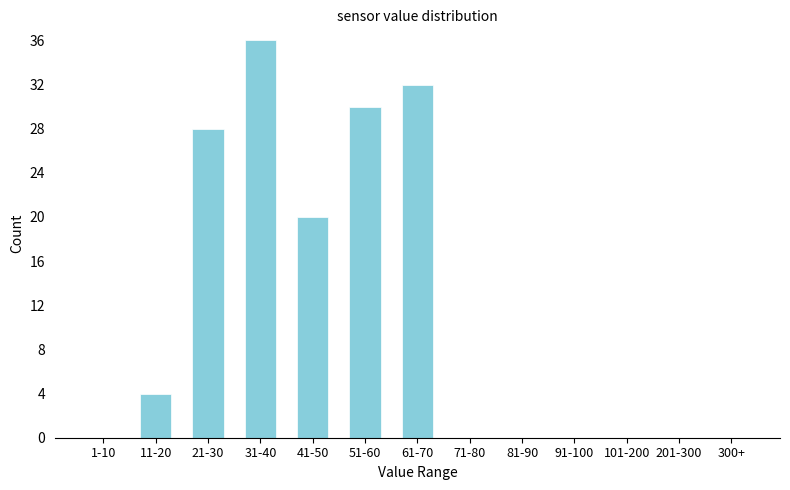

Reading left to right, list all the values displayed in this chart.

1-10=0	11-20=4	21-30=28	31-40=36	41-50=20	51-60=30	61-70=32	71-80=0	81-90=0	91-100=0	101-200=0	201-300=0	300+=0